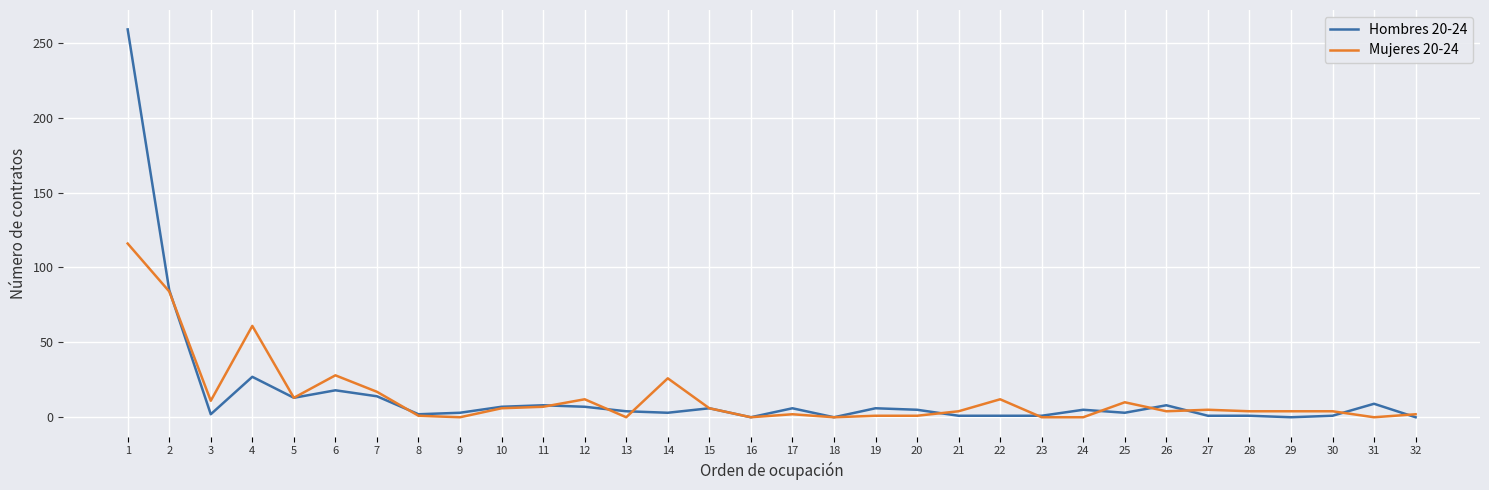

What is the greatest value displayed?

259